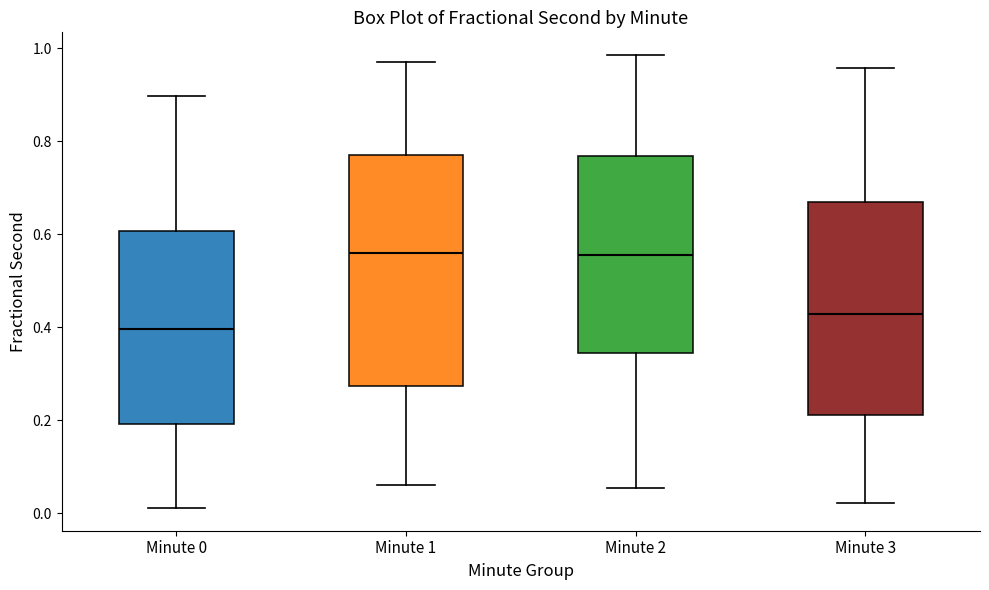

Comparing the boxes themselves (not the whiskers), which one is the tallest?

Minute 1